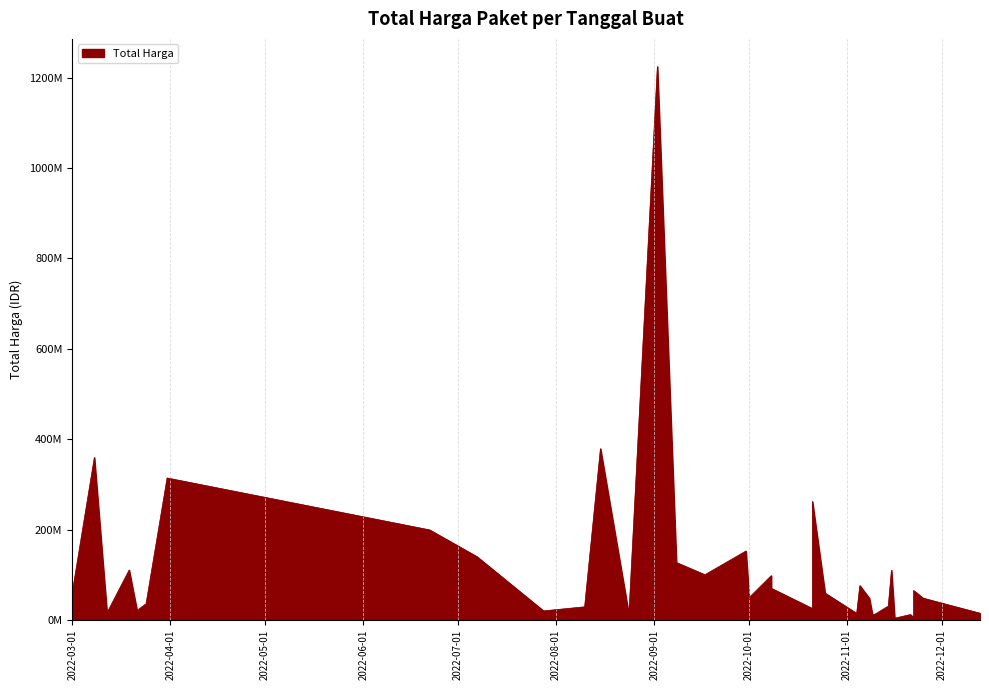

Count the number of data series in this chart.

1